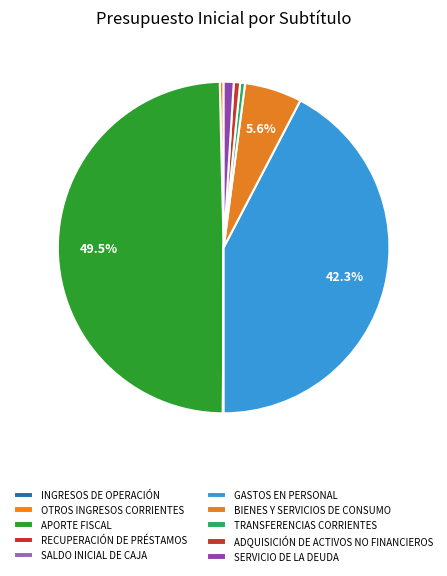

To the nearest percent, what percentage of the pie is GASTOS EN PERSONAL?

42%